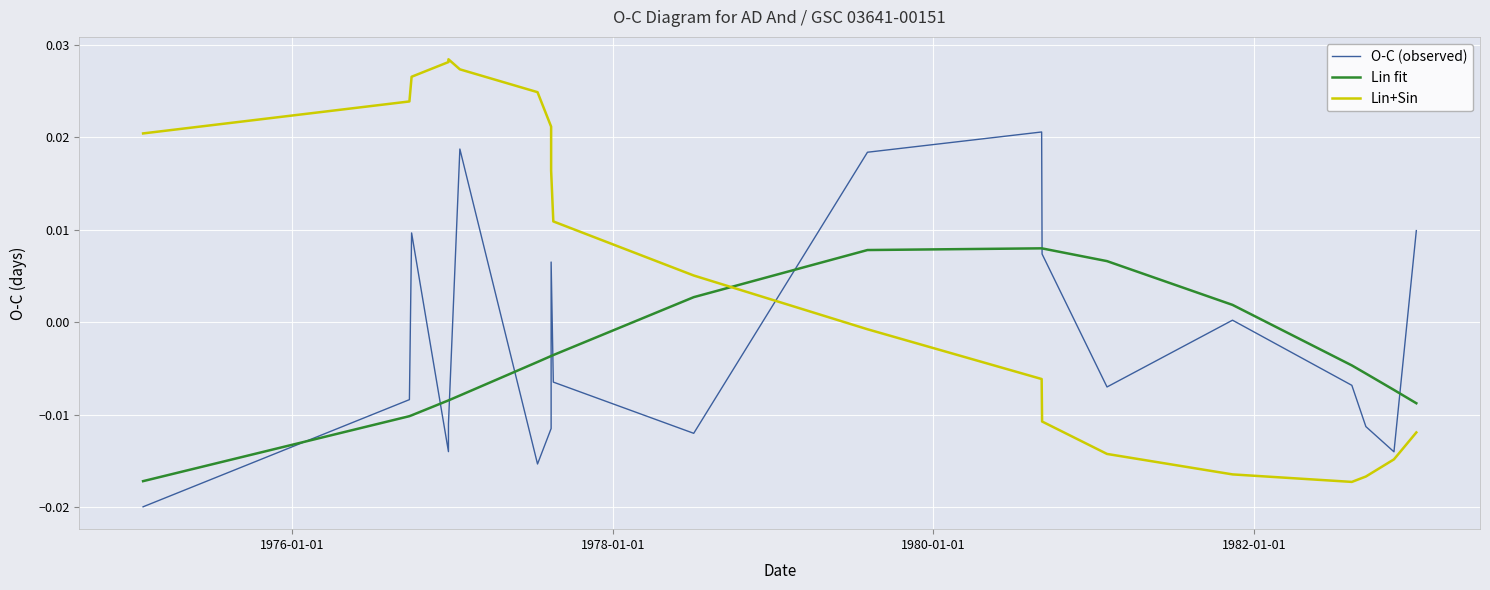

How many intersections are there between Lin fit and O-C (observed)?

9